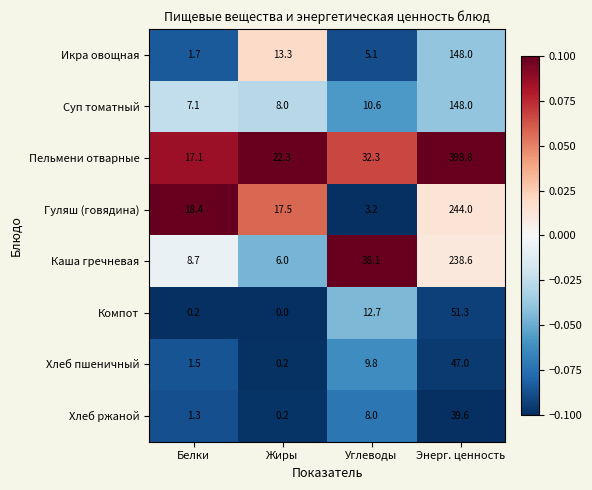

The value of Пельмени отварные at Энерг. ценность is 695.7. True or false?

False